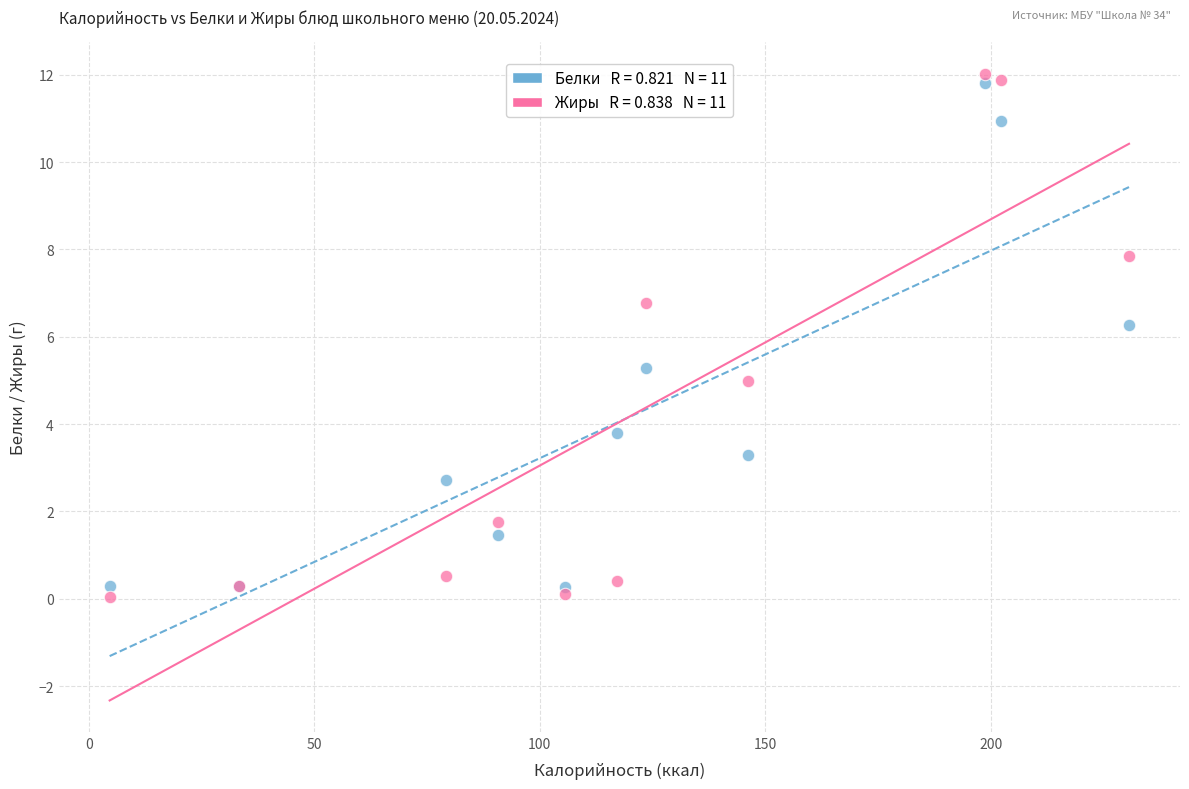

Across all series, what Y value is closest to 6?

6.3